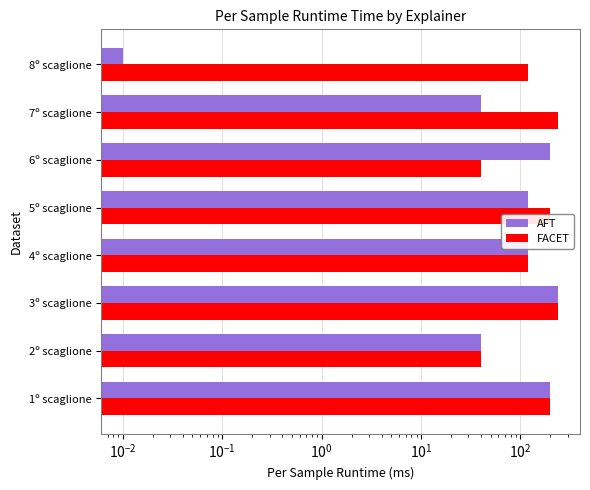

How many AFT values are between 40 and 200?

6